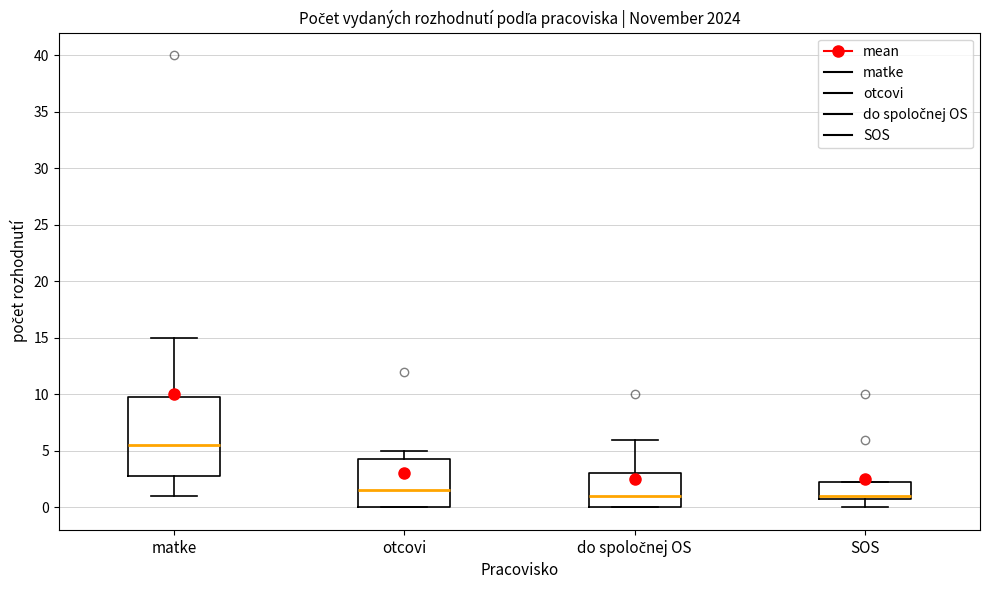

Reading left to right, transcribe this box plot: for each box, give where its median line is, the range the box spans, and where its two whiskers end, as read against the y-axis. The values are not printed on the chart, so give them approximately, as read against the axis.

matke: median 5.5, box 3.0 to 10.0, whiskers 1.0 to 15.0
otcovi: median 1.5, box 0.0 to 4.5, whiskers 0.0 to 5.0
do spoločnej OS: median 1.0, box 0.0 to 3.0, whiskers 0.0 to 6.0
SOS: median 1.0 (just above the box's lower edge), box 1.0 to 2.5, whiskers 0.0 to 2.5